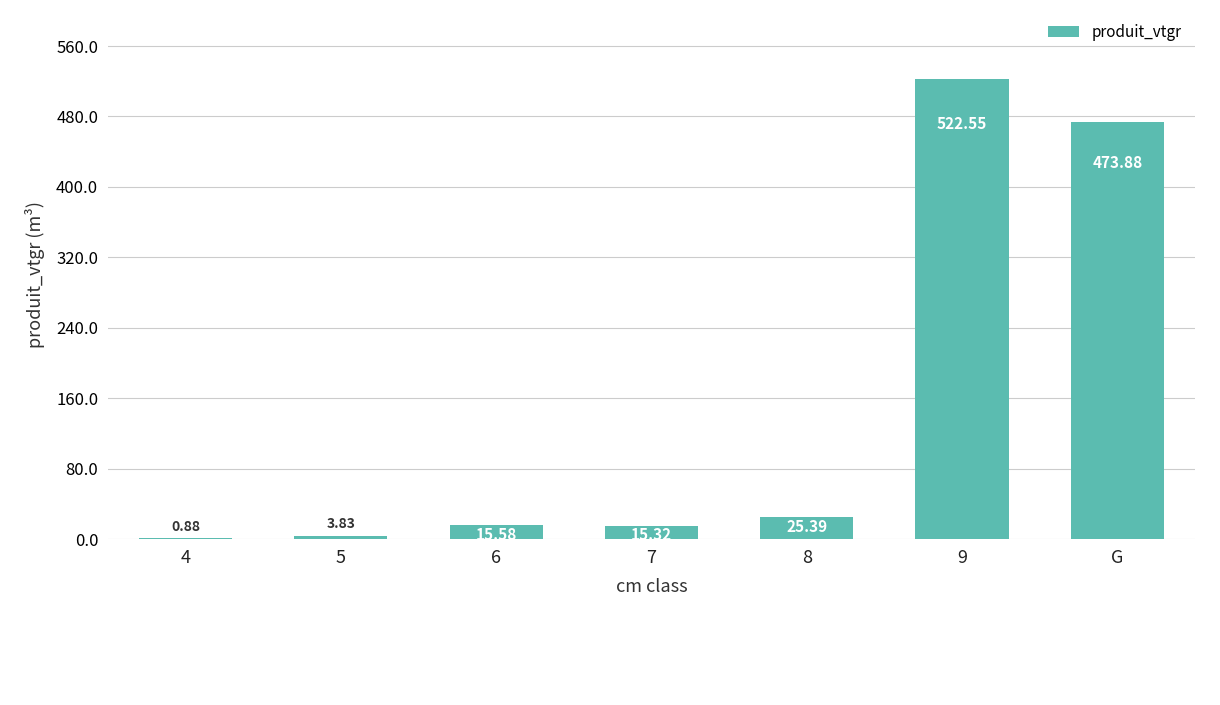

The value at 9 is 830.3. True or false?

False